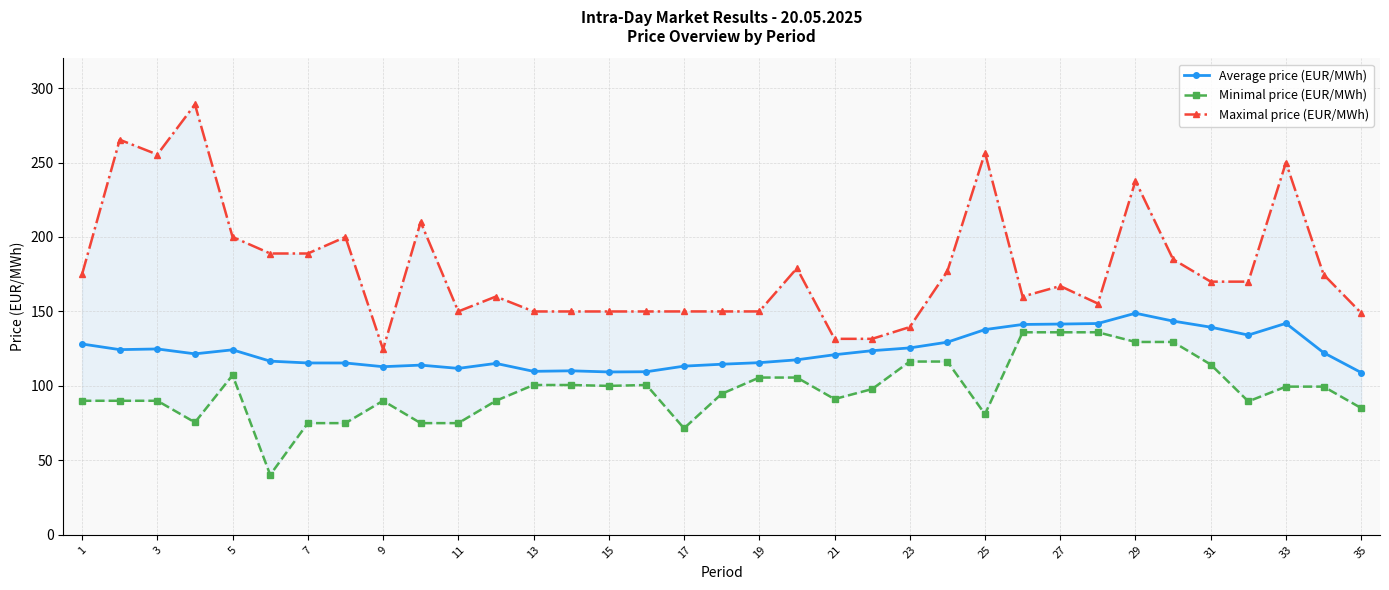

How many data points in Maximal price (EUR/MWh) are less than 170?

17